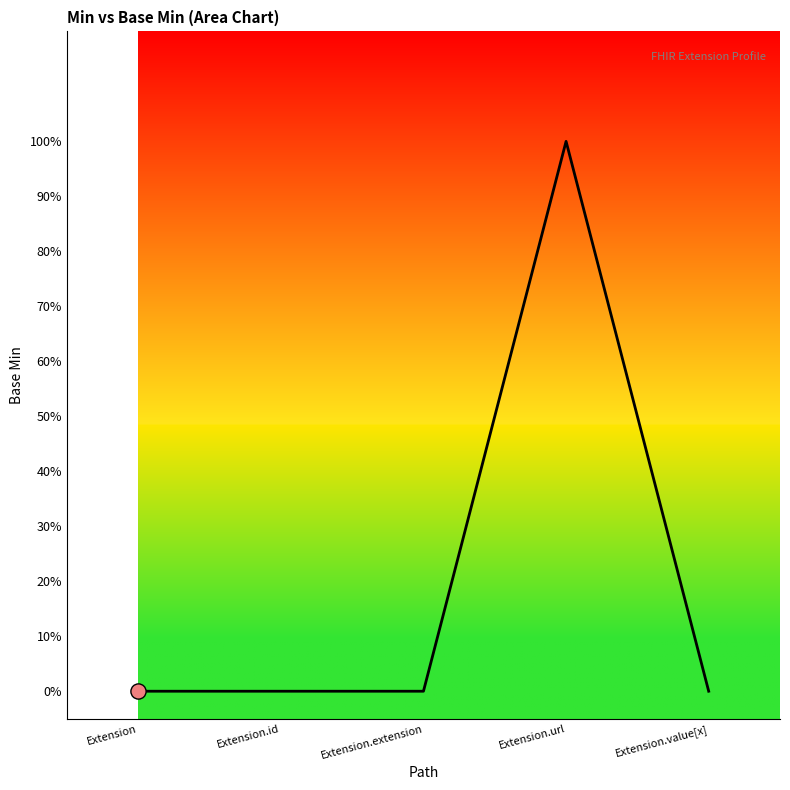

What is the change in value from Extension.url to Extension.value[x]?

-1